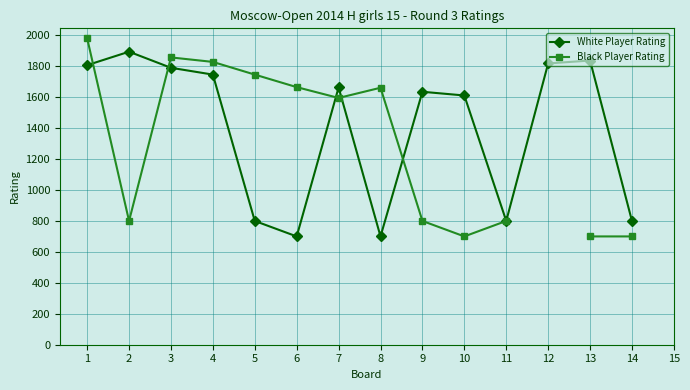

What is the difference between the White Player Rating values at 6 and 11?

100.0